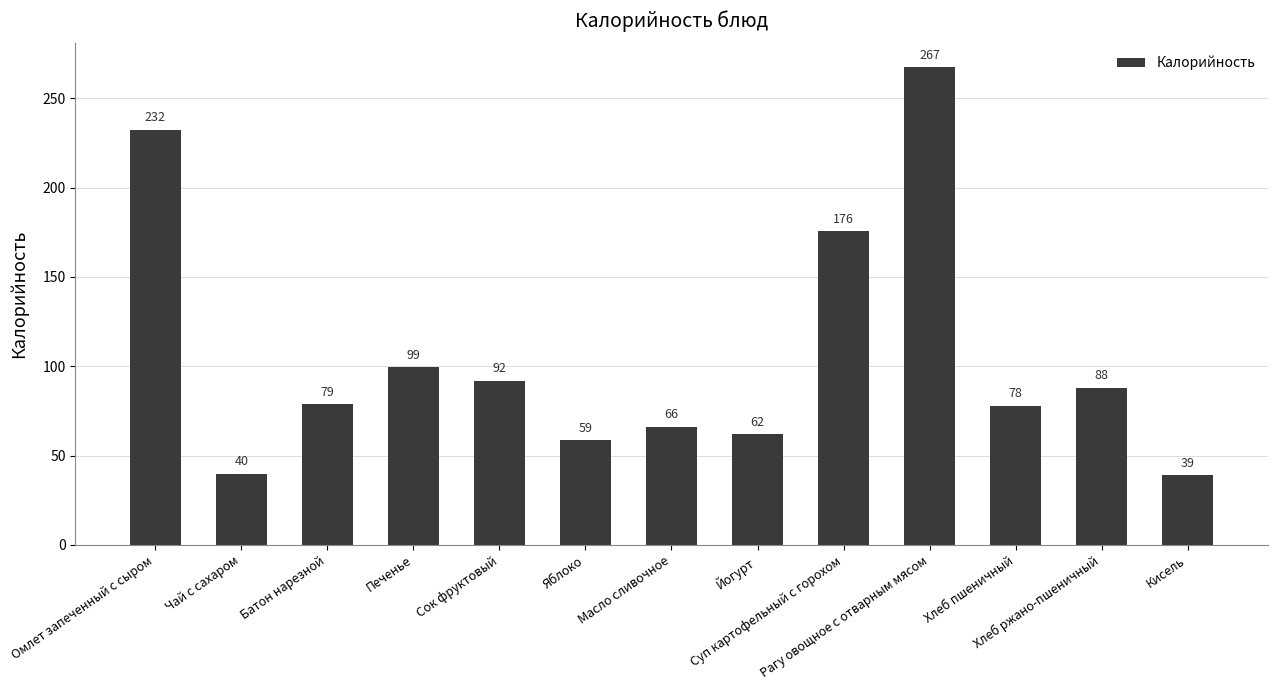

Does the chart contain stacked bars?

No